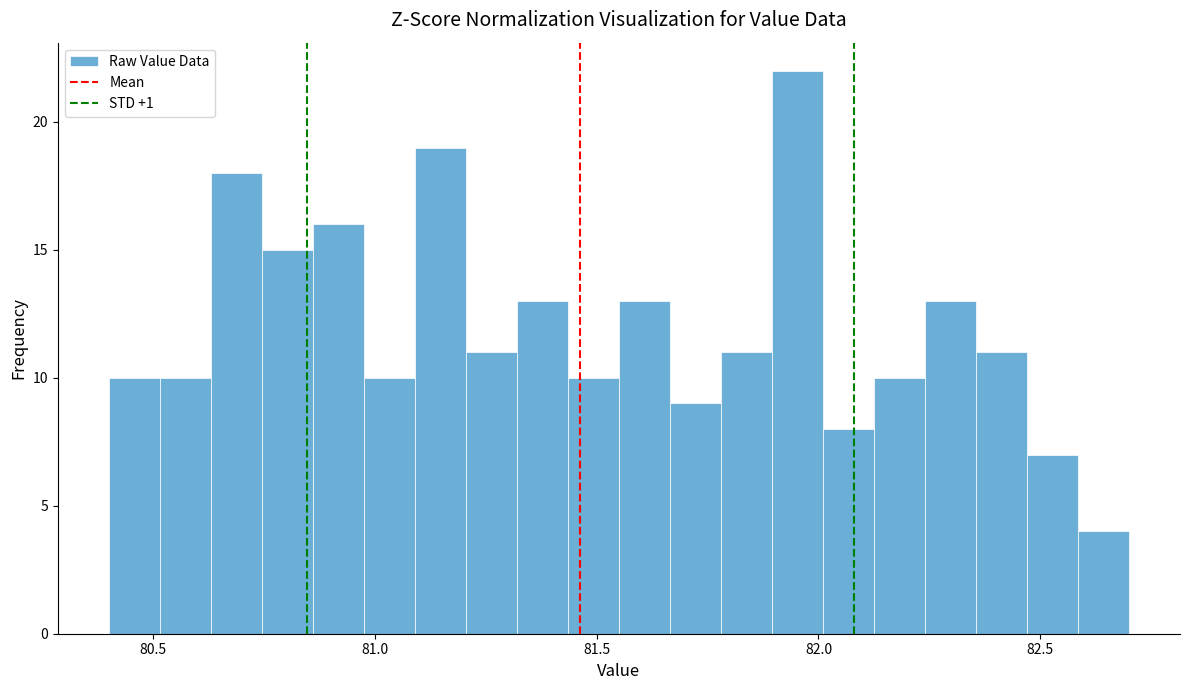

Around what value on the x-axis is the tallest bar? Give the approximate position of its centre, as read against the axis.

81.95